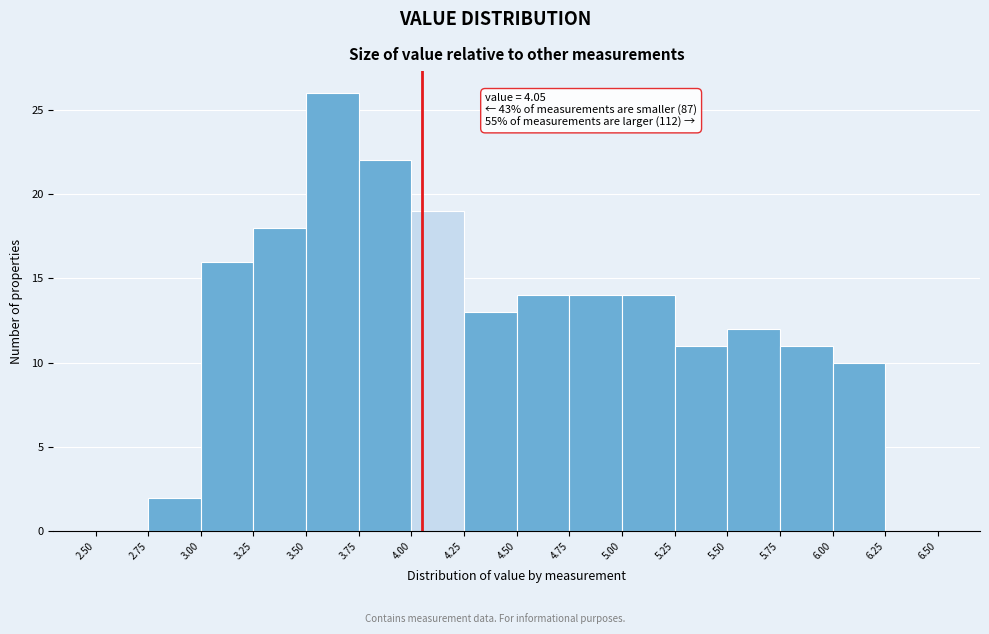

Which range on the x-axis has the tallest bar?

3.50 to 3.75